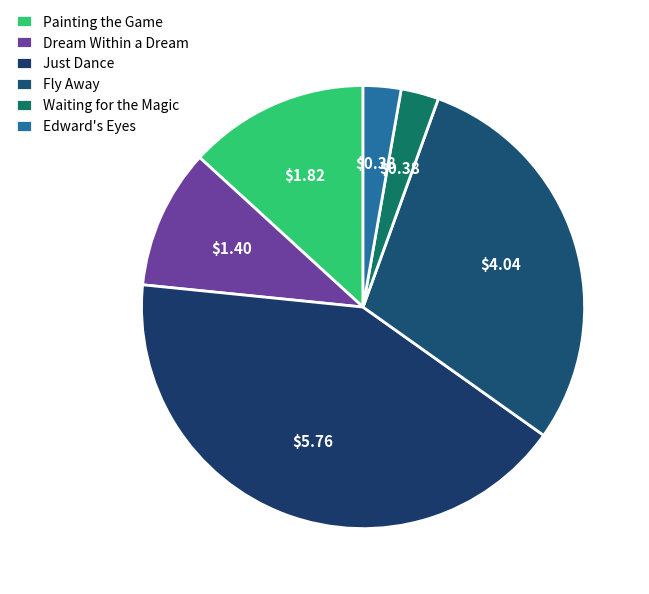

Does Waiting for the Magic represent more than half of the total?

No